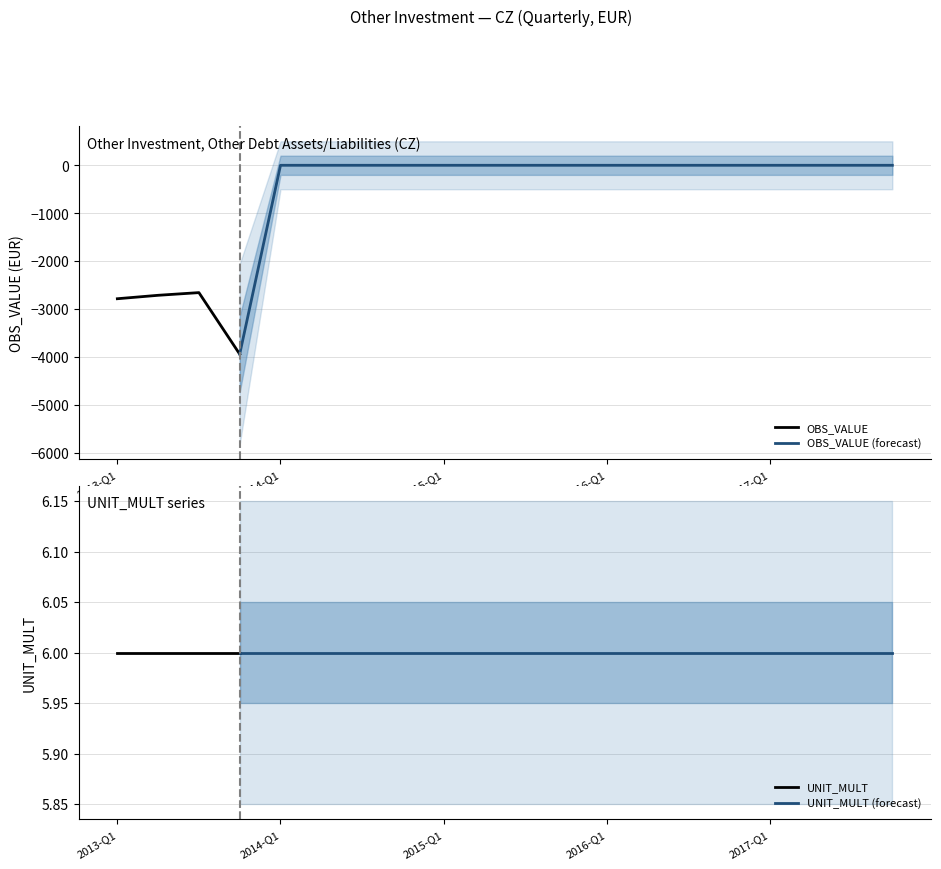

True or false: OBS_VALUE and UNIT_MULT cross at least once.

False